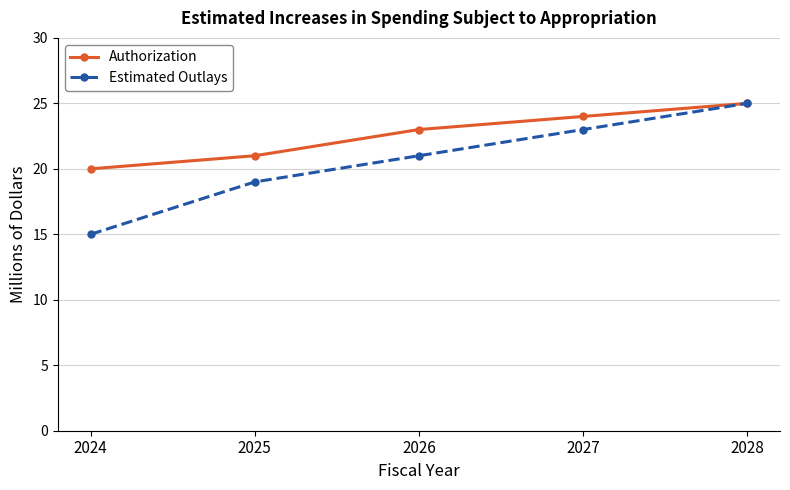

How many lines are shown in the chart?

2